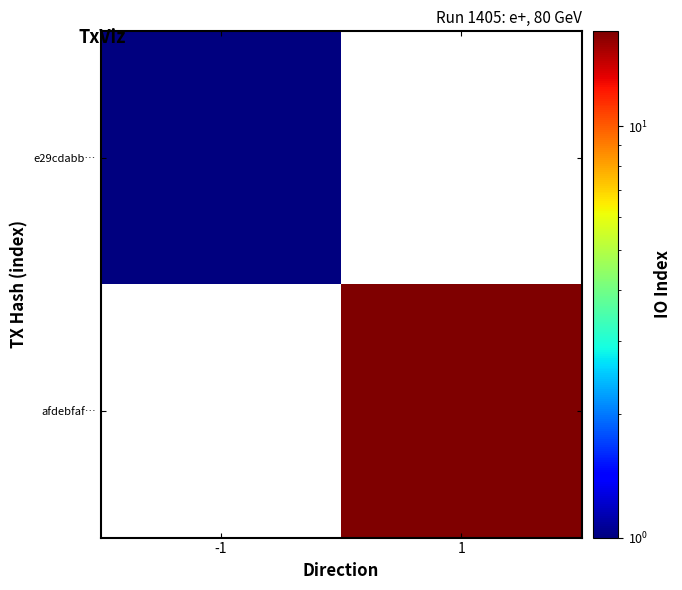

Which series has the largest total across all categories?

afdebfaf…